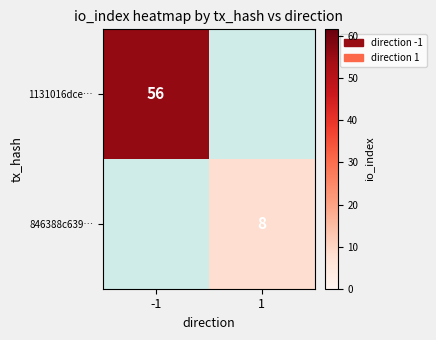

Between 1 and -1, which is larger?

-1